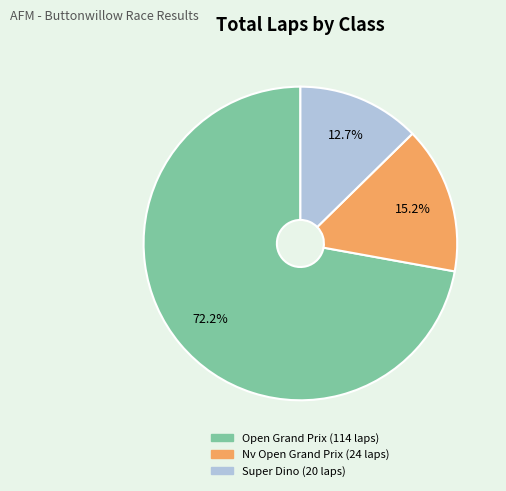

The Super Dino slice represents 22% of the pie. True or false?

False